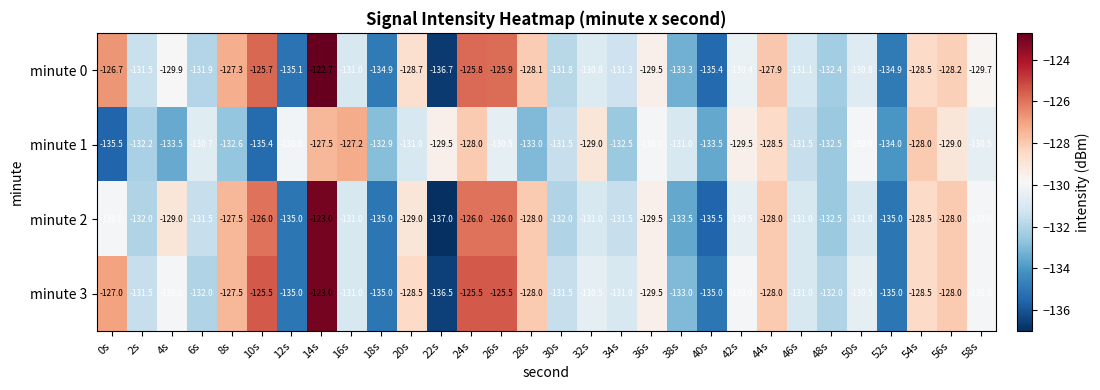

Rank the series at 22s from highest to lowest value.

minute 1, minute 3, minute 0, minute 2